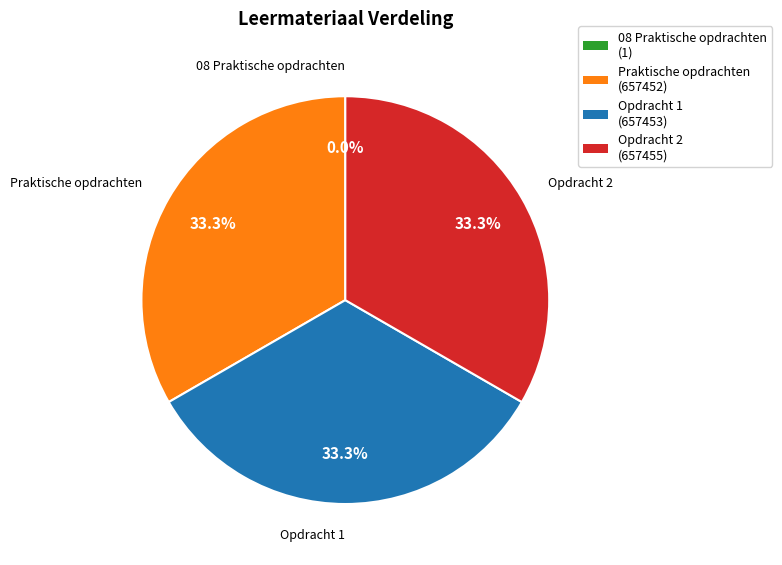

How much of the chart is everything except Opdracht 1?

66.7%